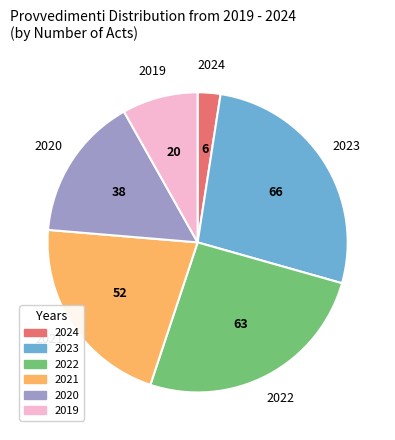

Approximately how many times larger is the value at 2024 compared to 2019?

0.3